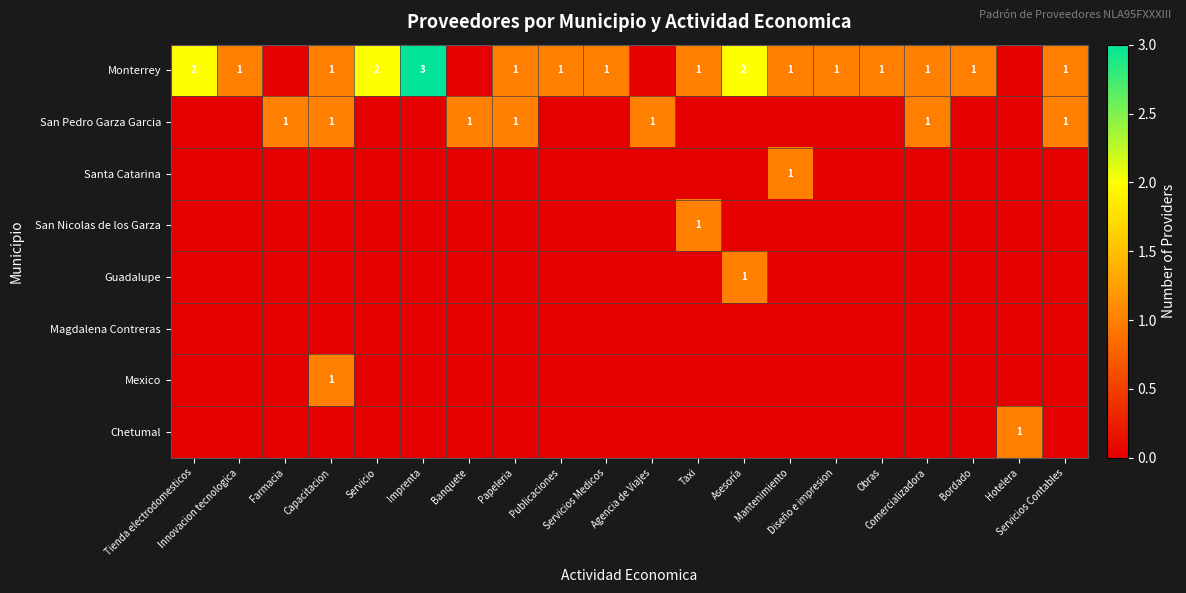

Between Innovacion tecnologica and Servicios Medicos, which series saw the biggest shift?

Monterrey